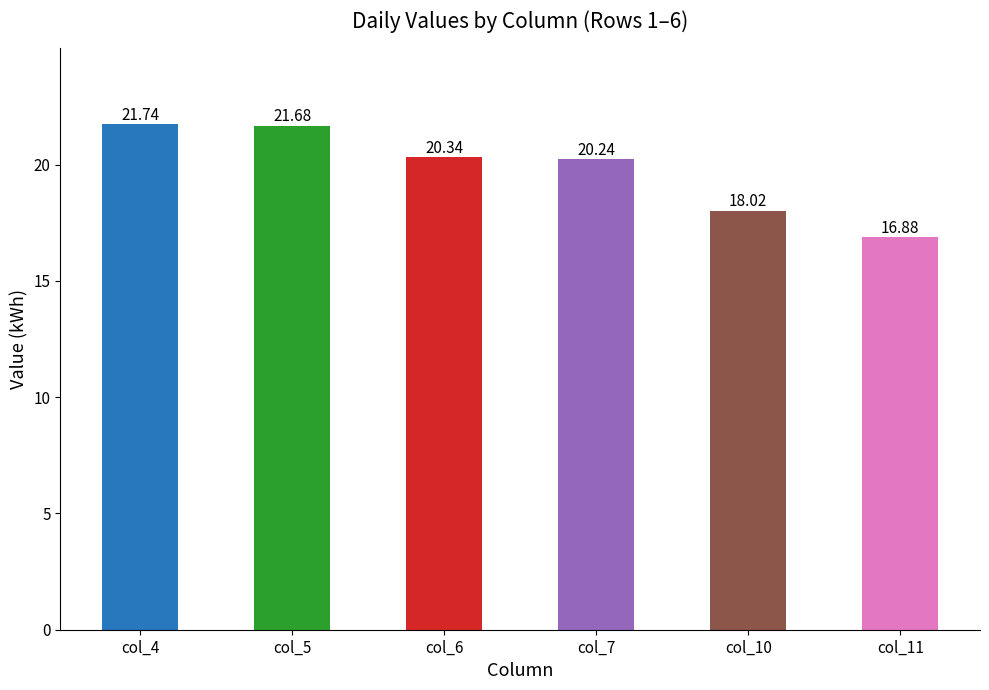

Does the chart contain stacked bars?

No